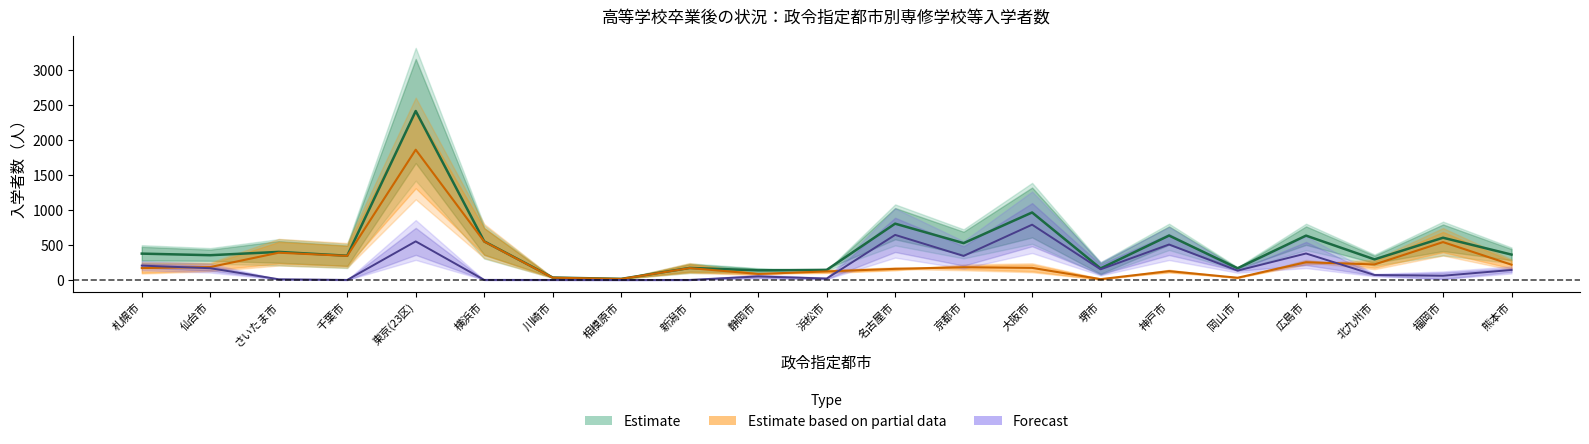

How many interior local peaks does the 男_各種学校 series have?

6